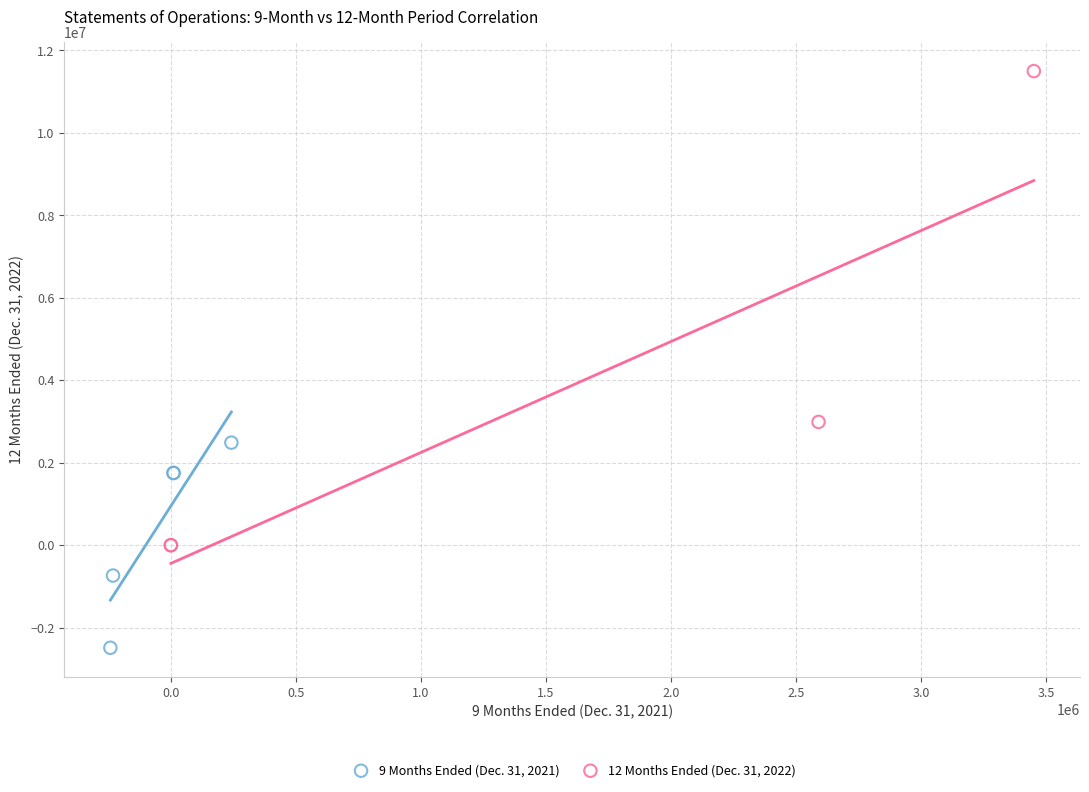

Which series contains the lowest Y value?

9 Months Ended (Dec. 31, 2021)